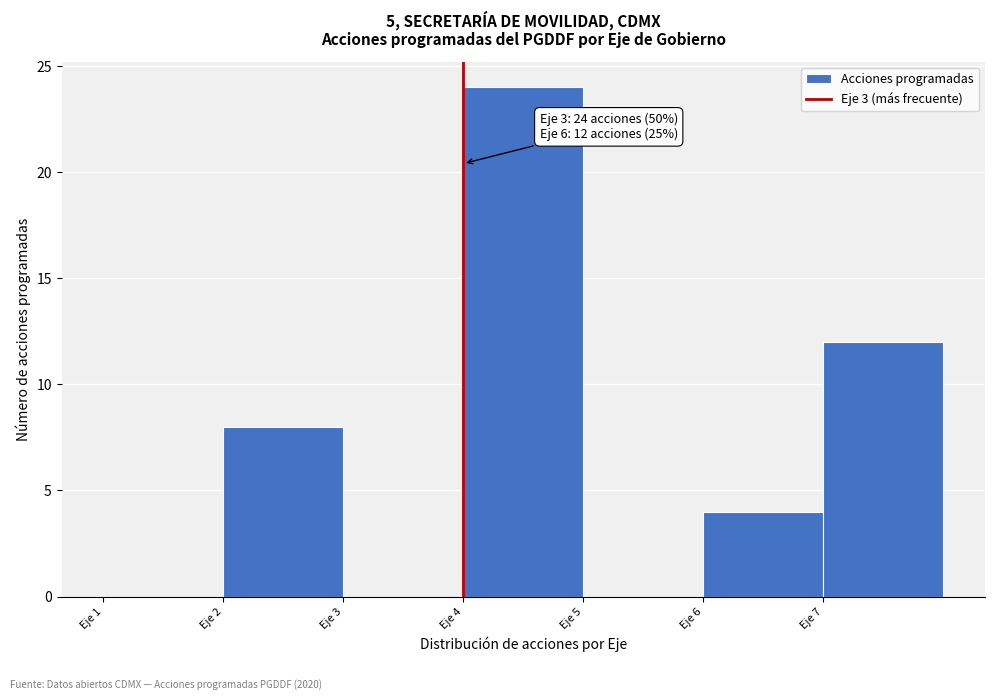

Reading left to right, extract all data points from this chart.

Eje 1=0	Eje 2=8	Eje 3=0	Eje 4=24	Eje 5=0	Eje 6=4	Eje 7=12